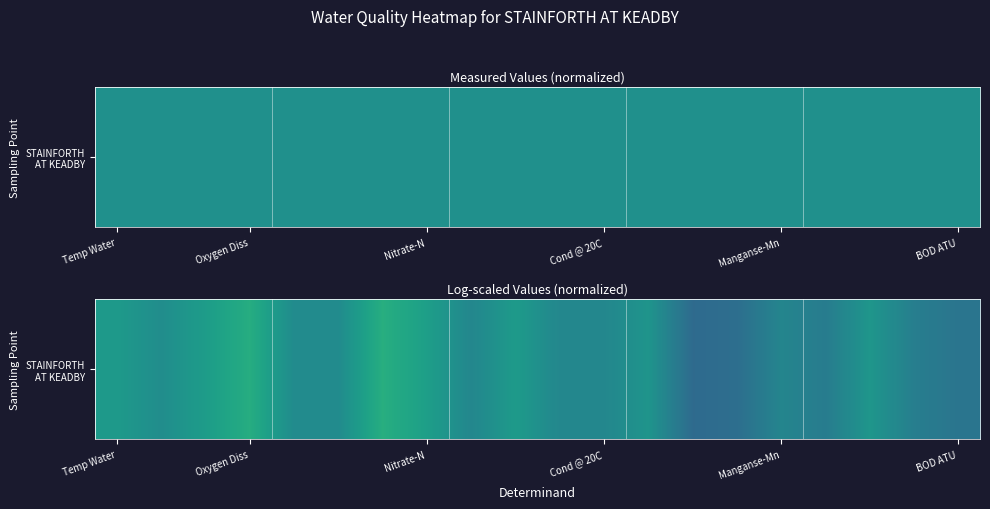

Is it true that the value at Oxygen Diss is 0.7?

False